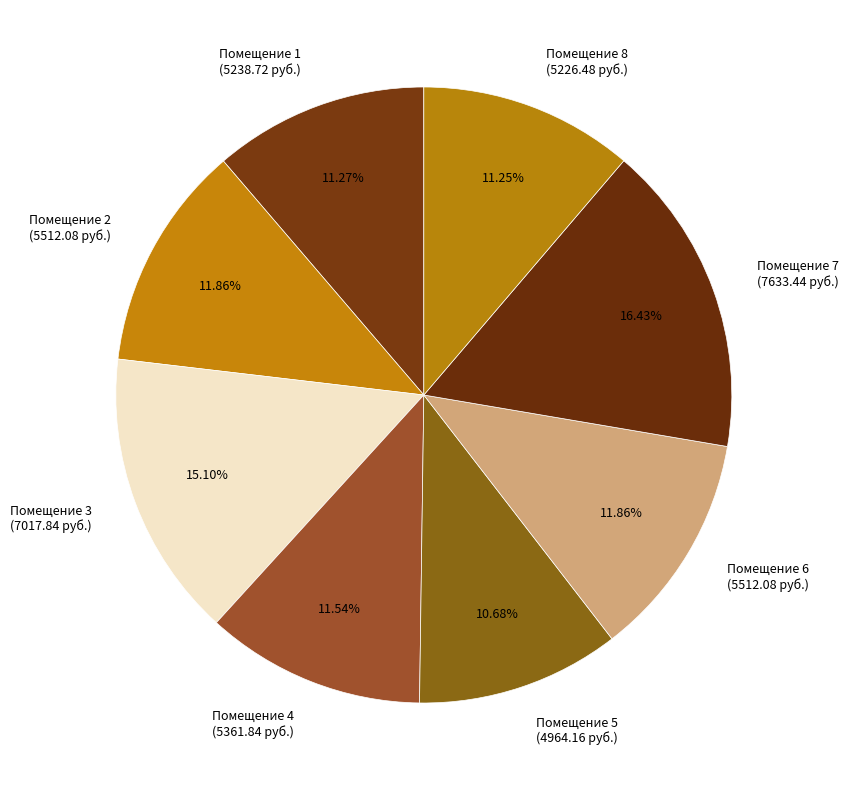

Is the sum of Помещение 1 (5238.72 руб.) and Помещение 5 (4964.16 руб.) greater than half?

No